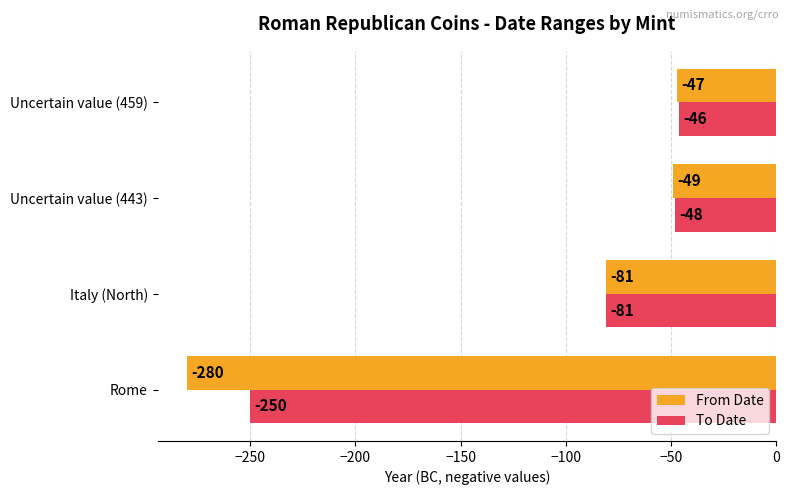

How many values in the From Date series exceed -49?

1